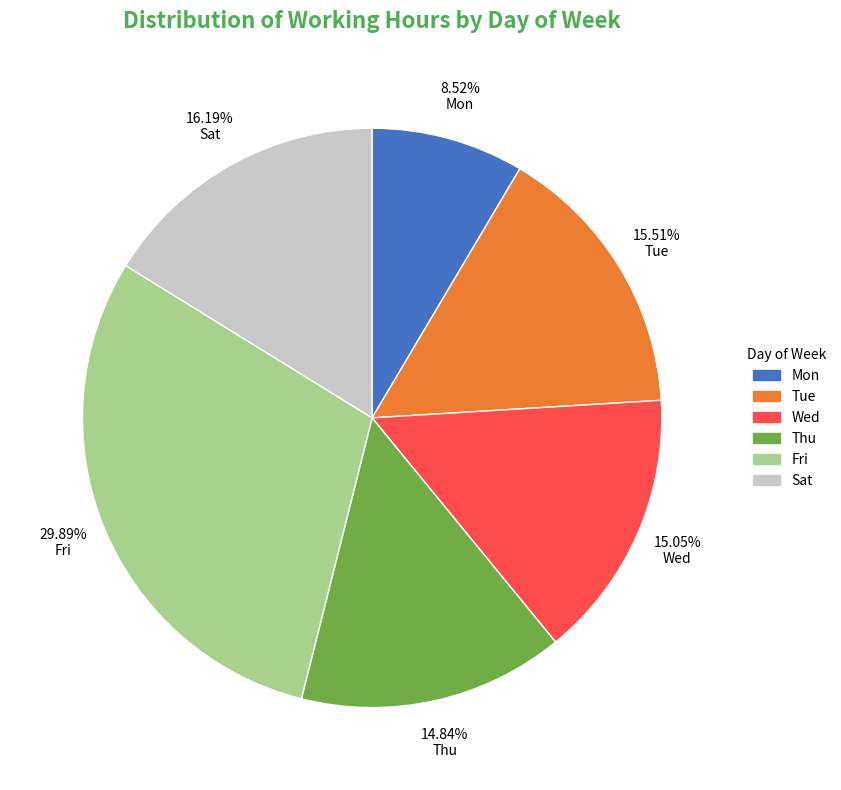

To the nearest percent, what portion does Fri represent?

30%